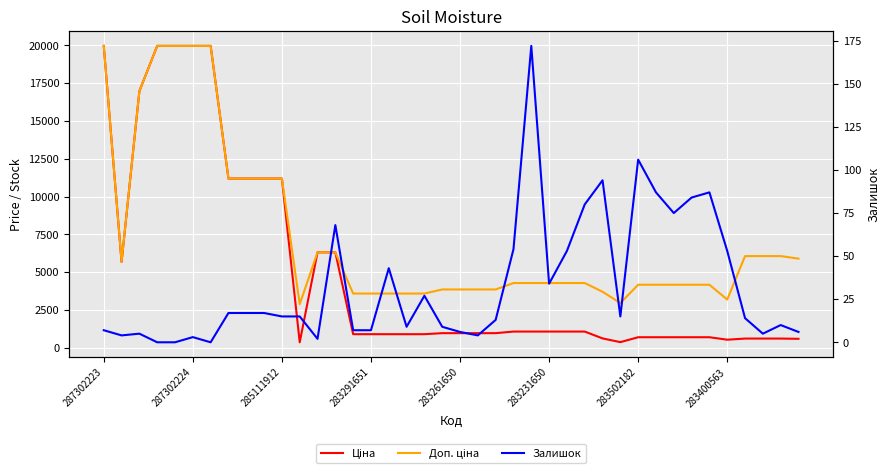

What is the difference between the maximum and minimum values in the Доп. ціна series?

17085.4